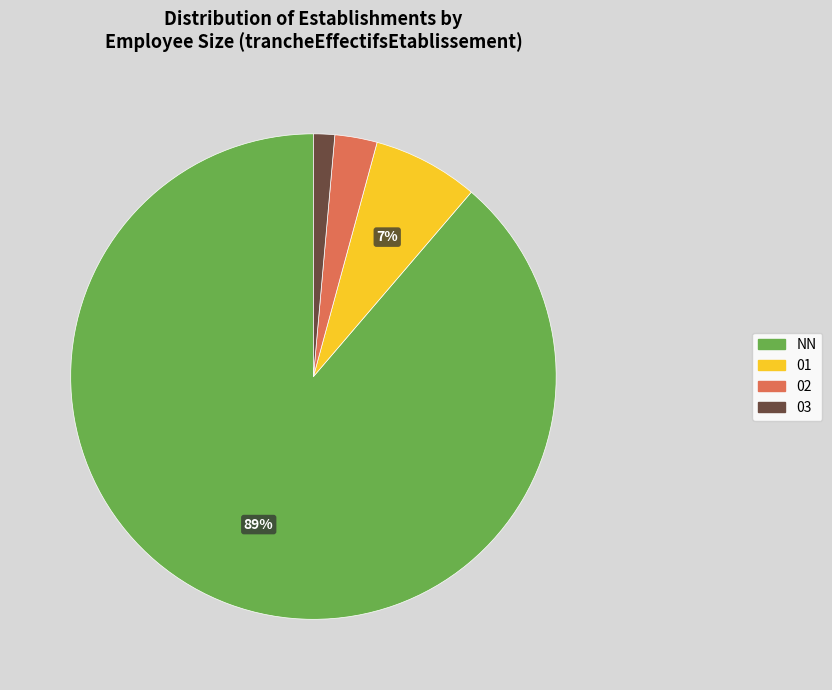

To the nearest percent, what is the average slice percentage?

25%